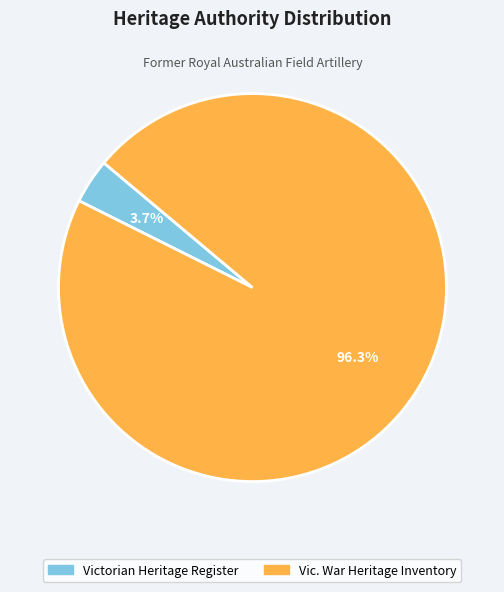

Which slice is the largest?

Vic. War Heritage Inventory